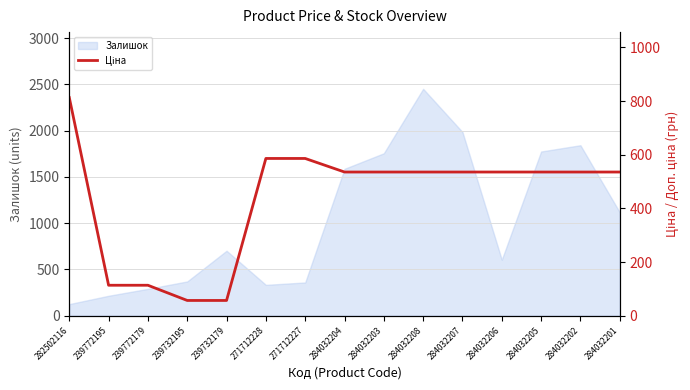

What is the difference between the values at 271712228 and 282502116?

227.0